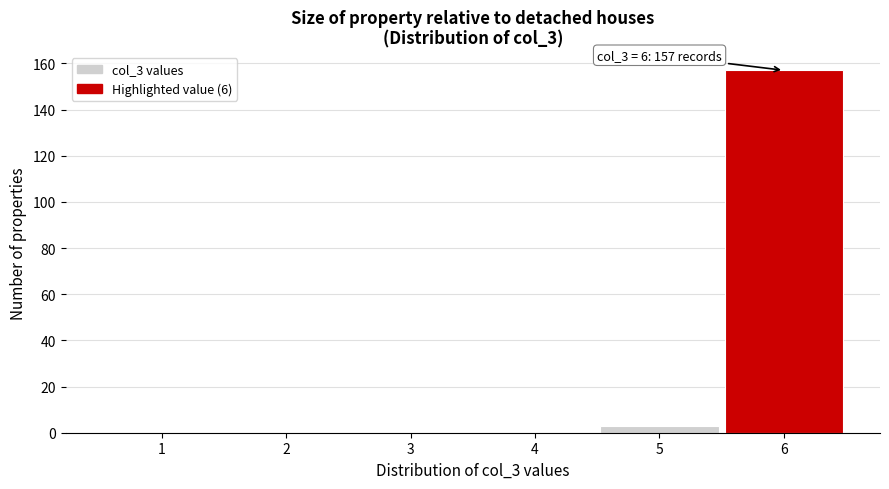

Reading right to left, transcribe all the data shown in this chart.

6=157	5=3	4=0	3=0	2=0	1=0